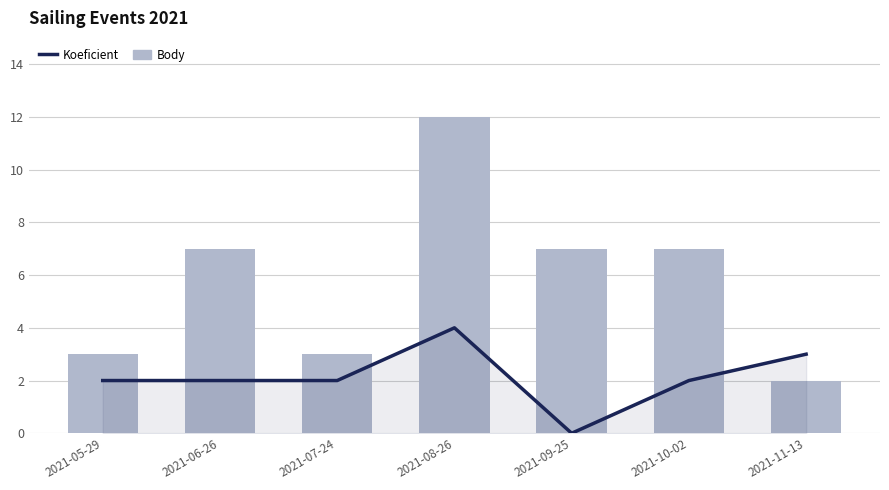

At which label is Koeficient closest to 2?

2021-05-29